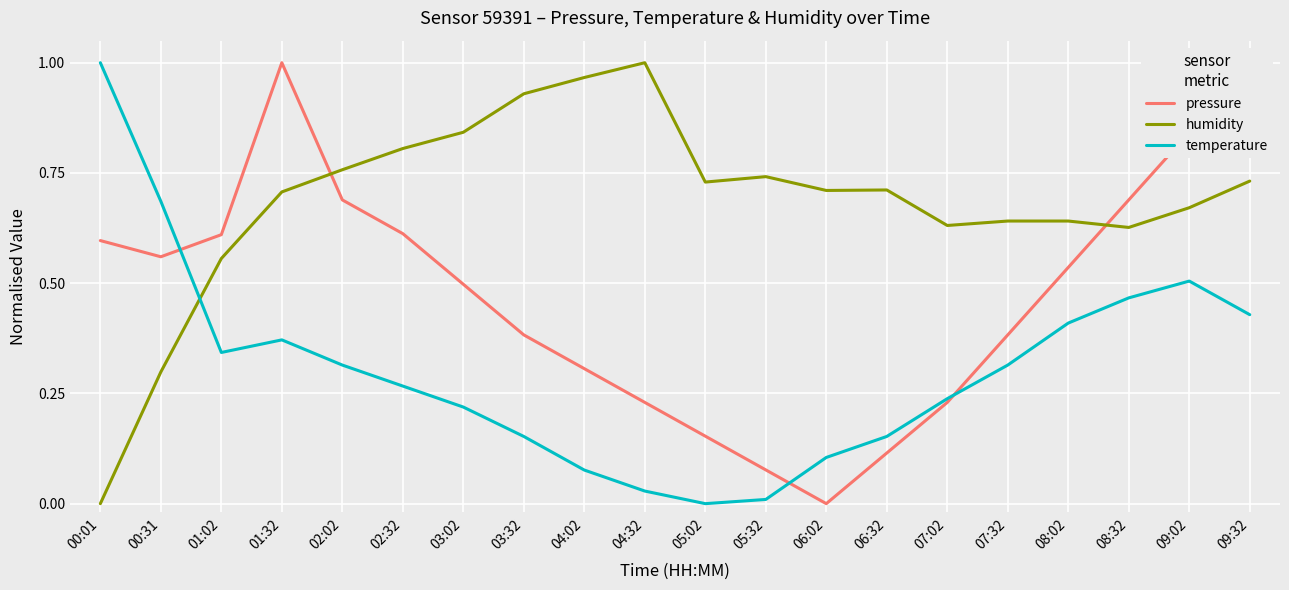

What is the total value across all series at 07:32?

1.3